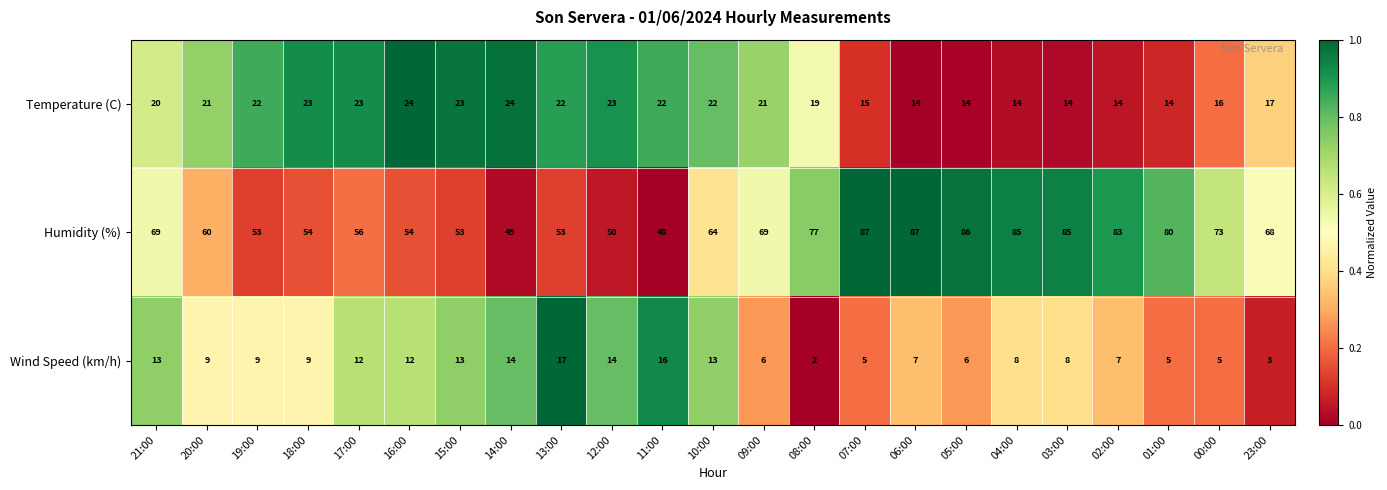

At 10:00, list the series in order from largest to smallest.

Humidity (%), Temperature (C), Wind Speed (km/h)